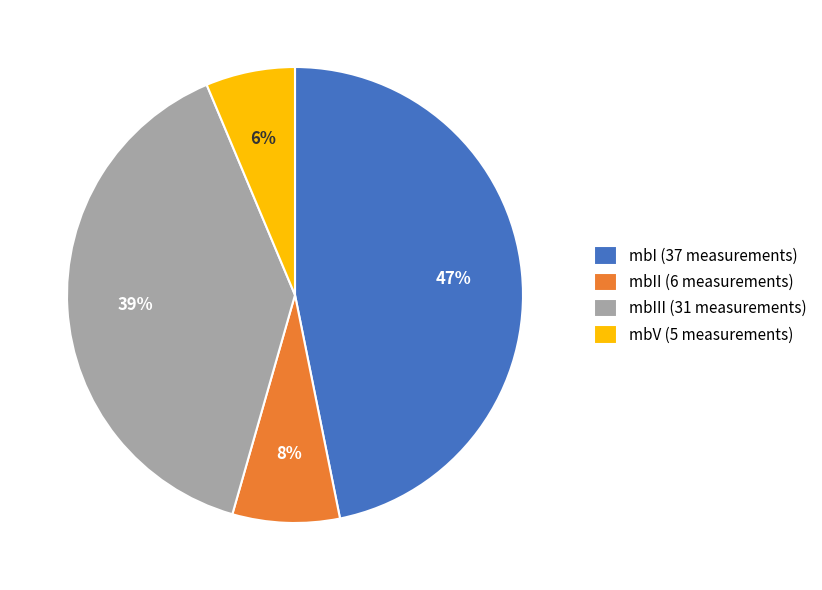

How many slices are in this pie chart?

4